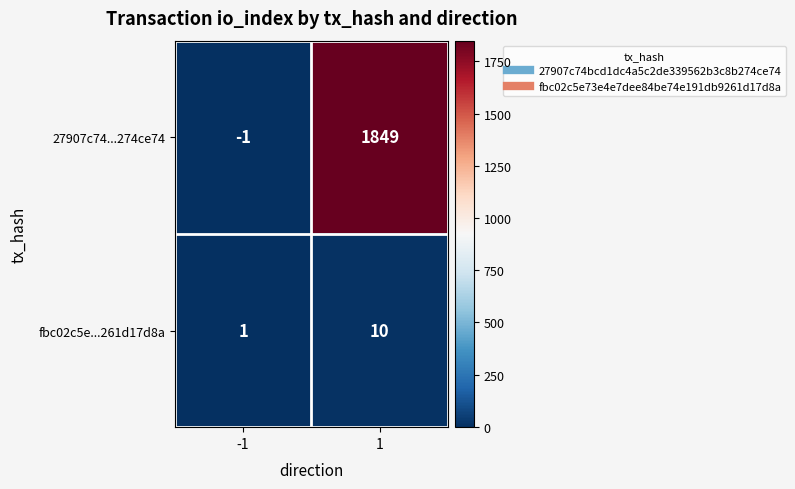

Rank the series by their maximum value, from lowest to highest.

fbc02c5e...261d17d8a, 27907c74...274ce74